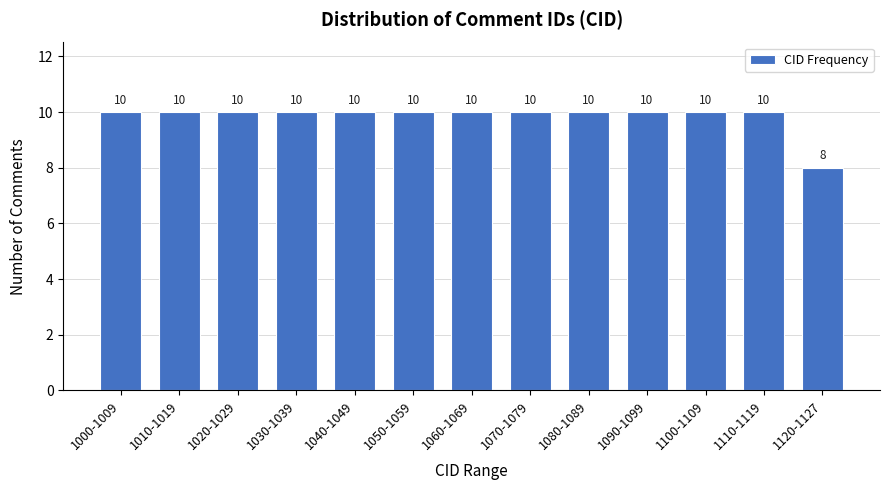

Reading right to left, transcribe all the data shown in this chart.

1120-1127=8	1110-1119=10	1100-1109=10	1090-1099=10	1080-1089=10	1070-1079=10	1060-1069=10	1050-1059=10	1040-1049=10	1030-1039=10	1020-1029=10	1010-1019=10	1000-1009=10